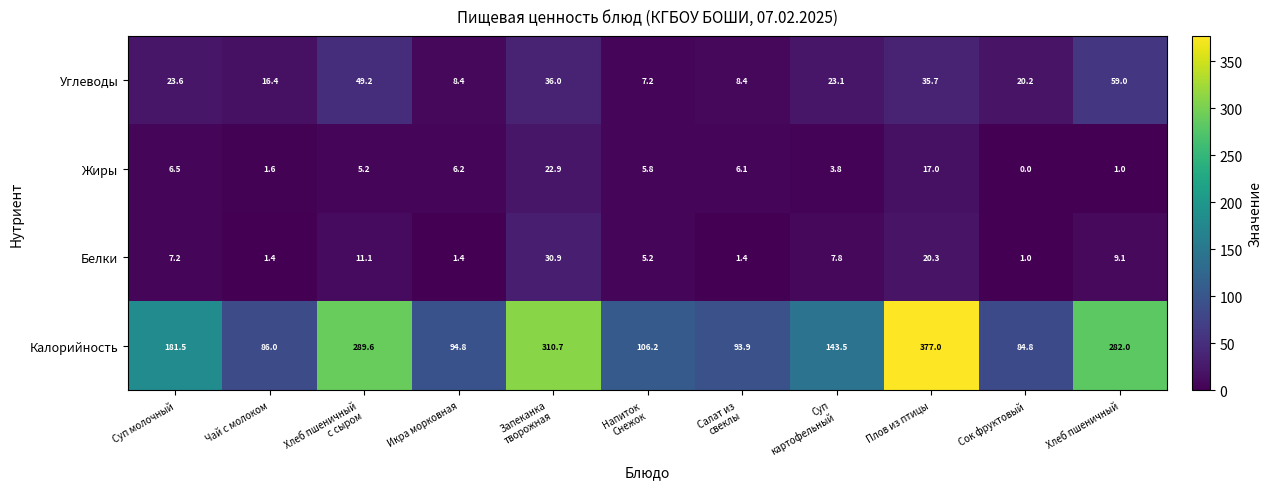

What is the lowest value of the Калорийность series?

84.8